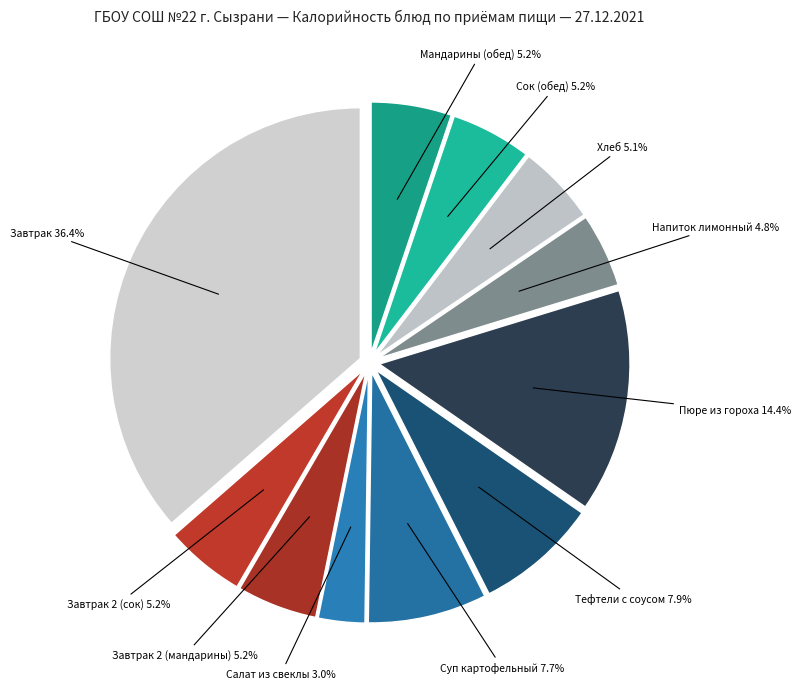

Is the sum of Завтрак 2 (мандарины) and Сок (обед) greater than half?

No